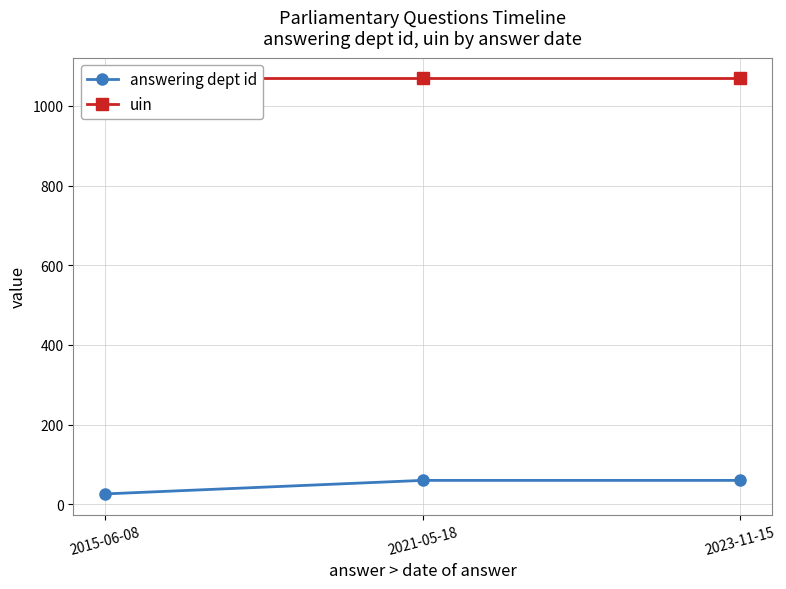

Is it true that answering dept id equals 27 at 2021-05-18?

False